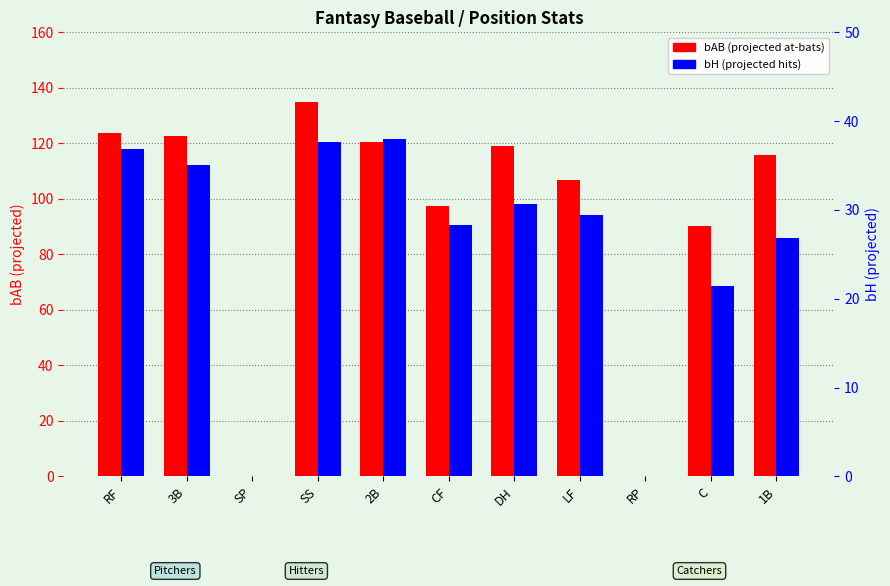

What is the average value of the bH series?

25.9